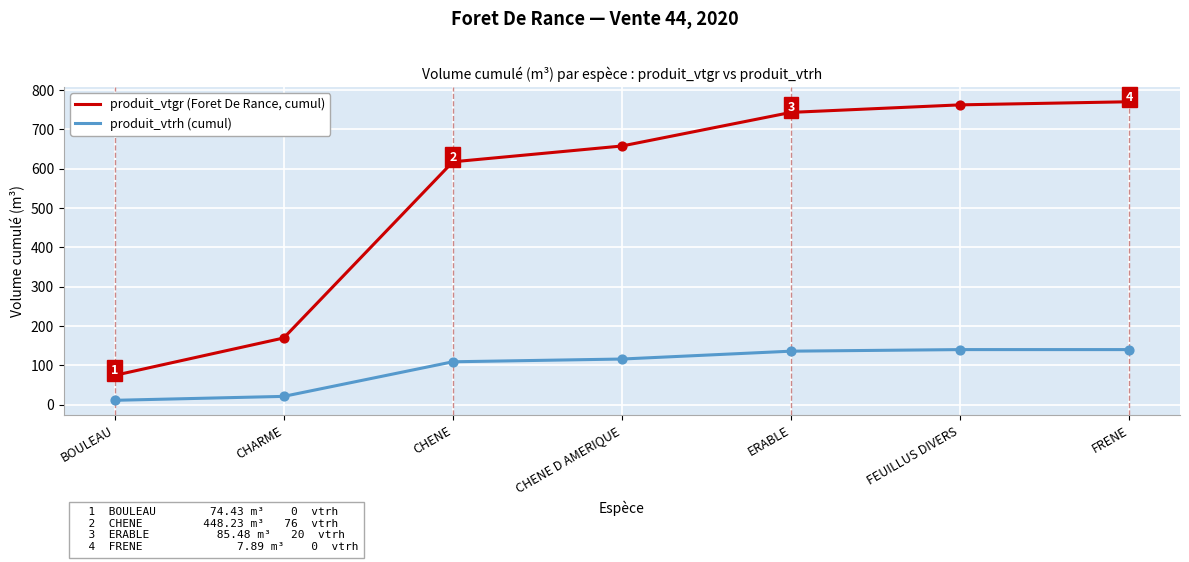

Which series has the largest total across all categories?

produit_vtgr (Foret De Rance, cumul)